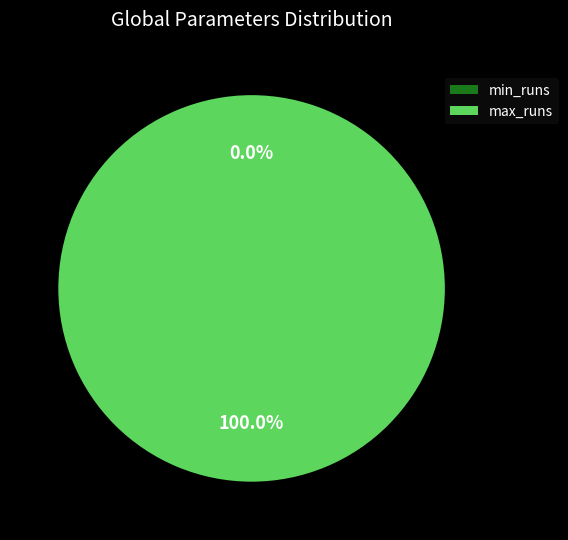

Is the sum of max_runs and min_runs greater than half?

Yes